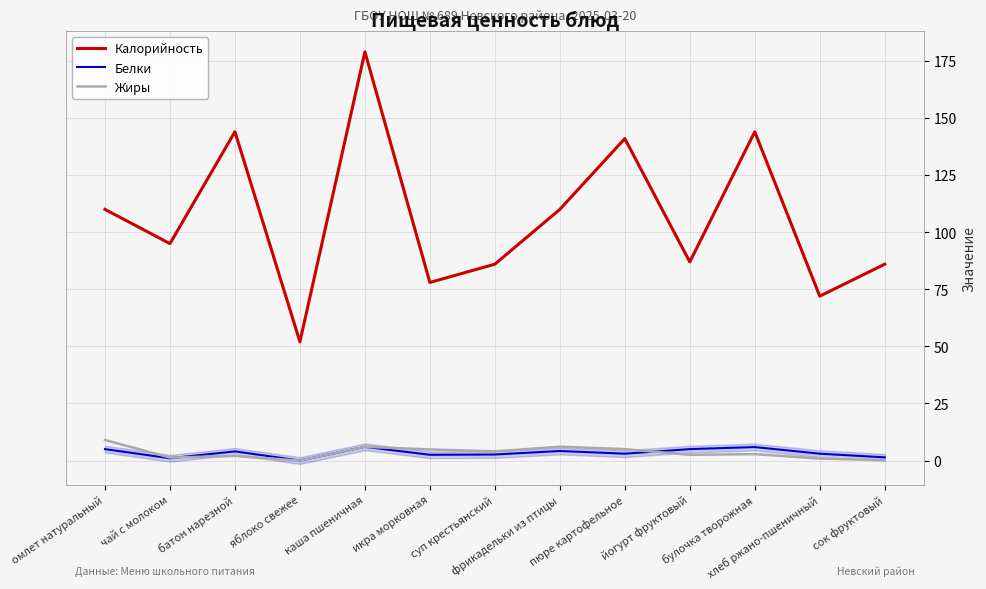

At which label does Калорийность reach its minimum?

яблоко свежее